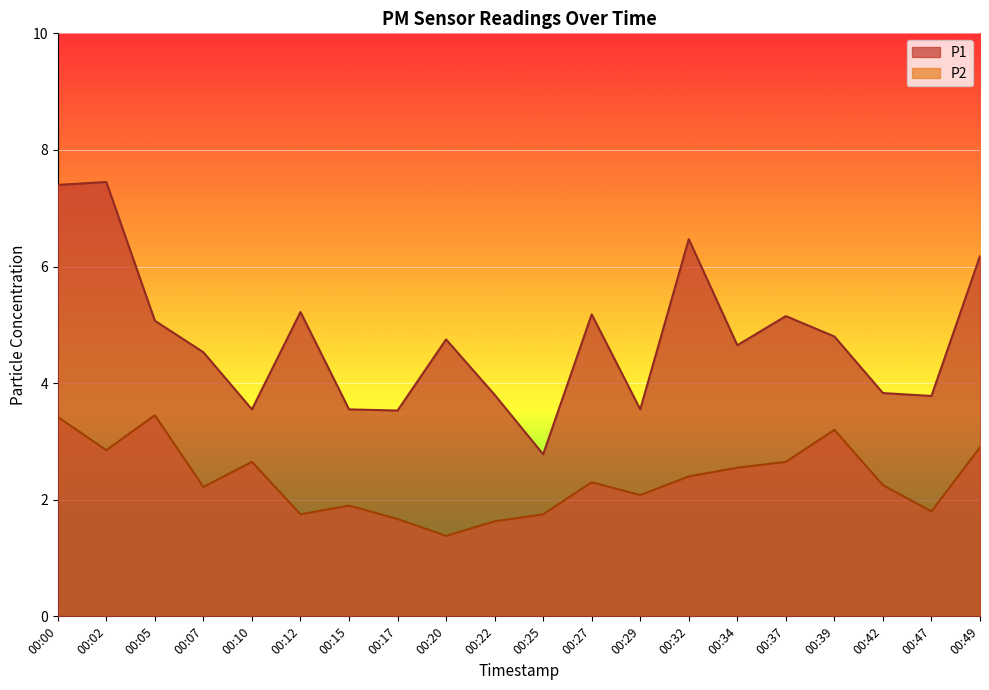

How many lines are shown in the chart?

2